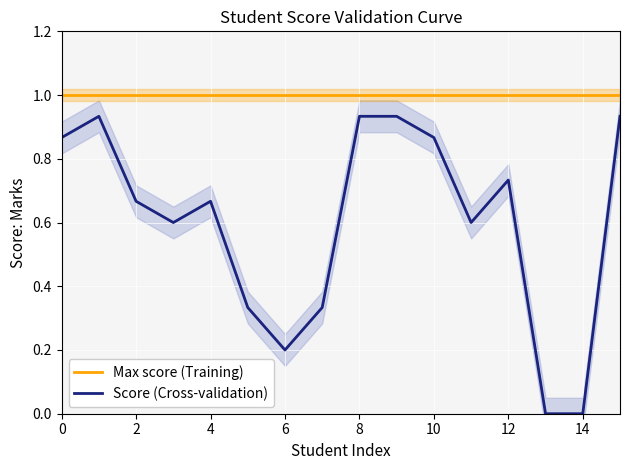

Is it true that Score (Cross-validation) equals 0.2 at 6?

True